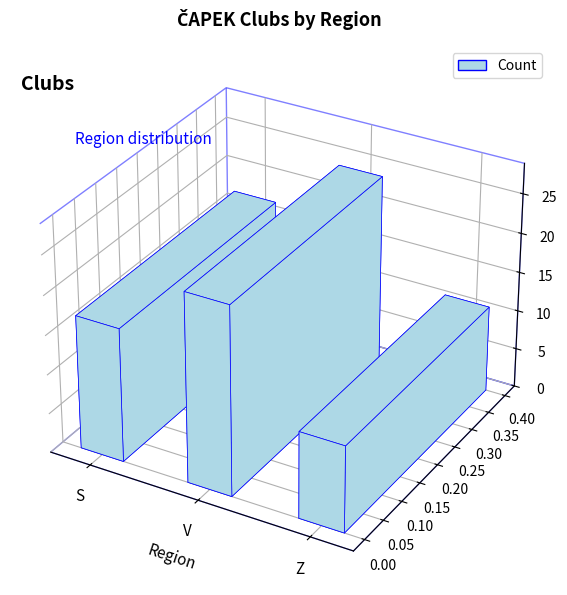

What is the change in value from S to V?

+7